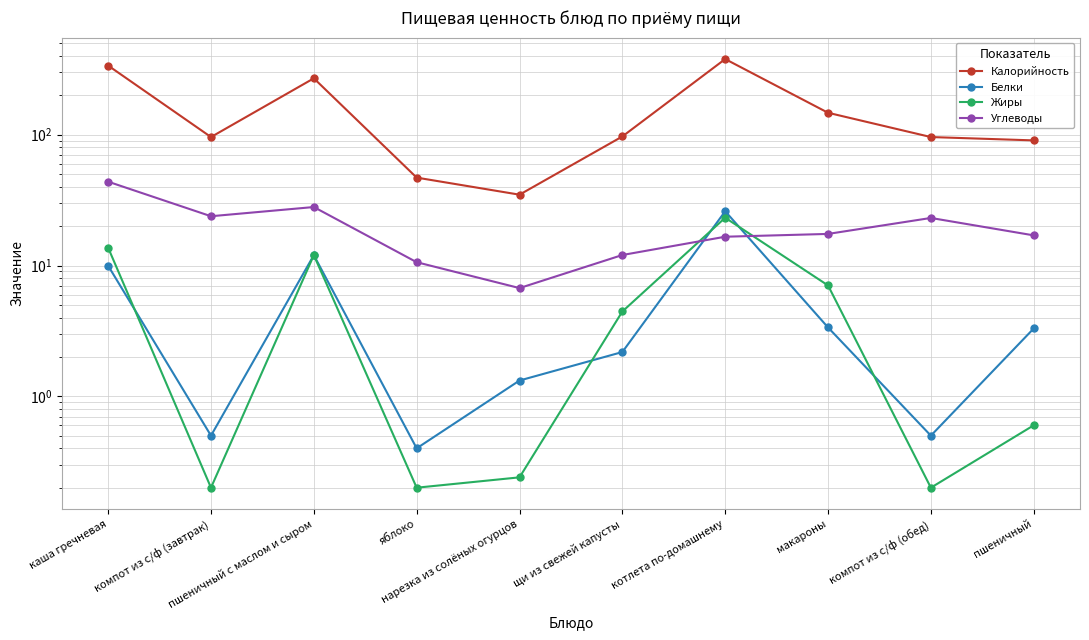

What is the spread (max minus min) of values at нарезка из солёных огурцов?

34.6